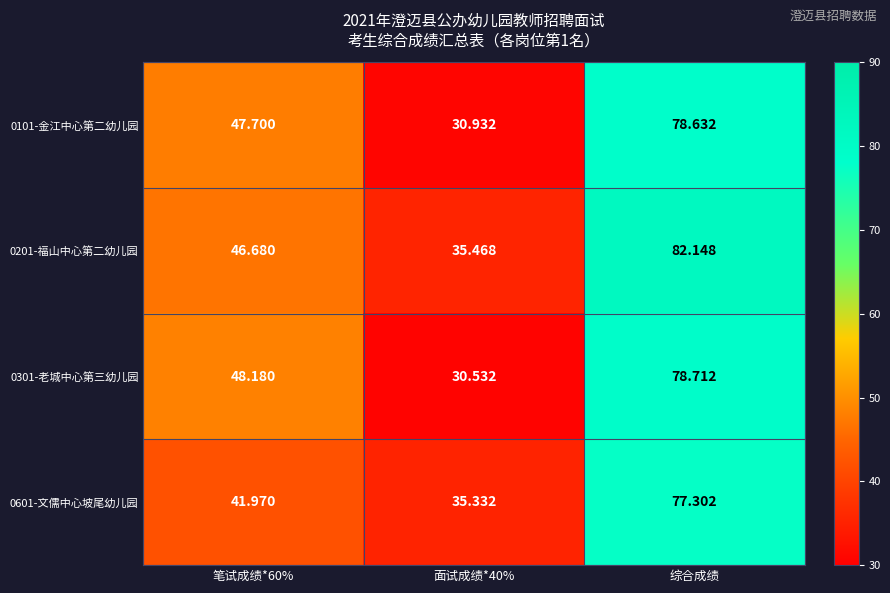

Count the number of data series in this chart.

4